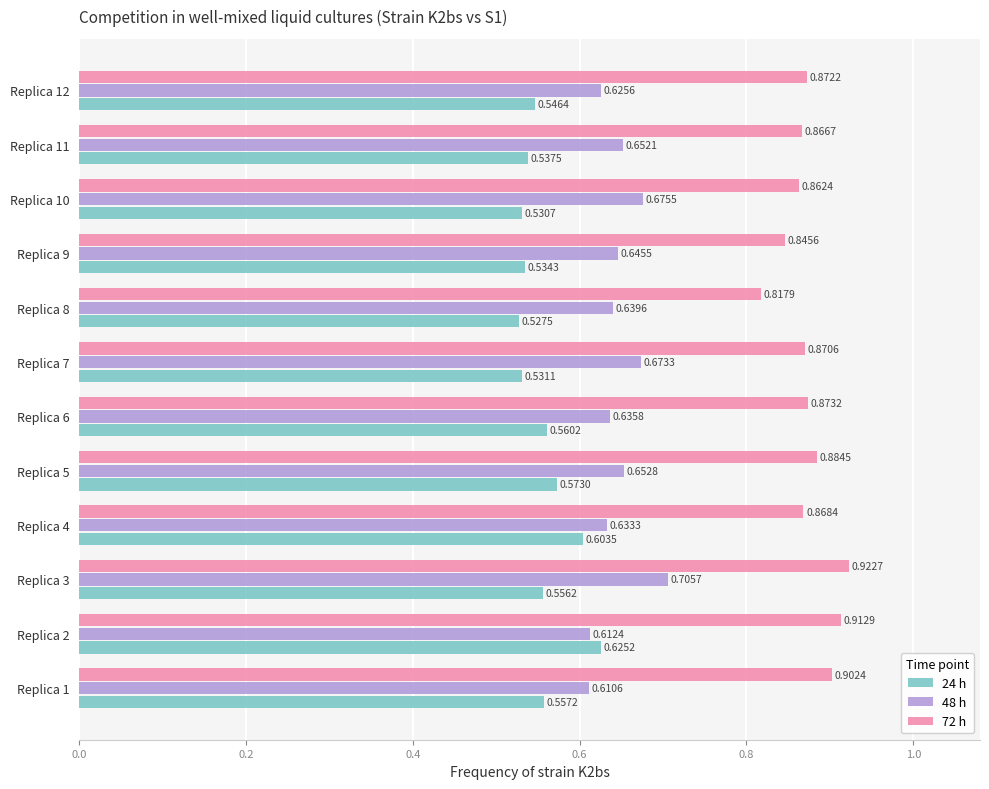

Rank the series by their average value, from lowest to highest.

24 h, 48 h, 72 h